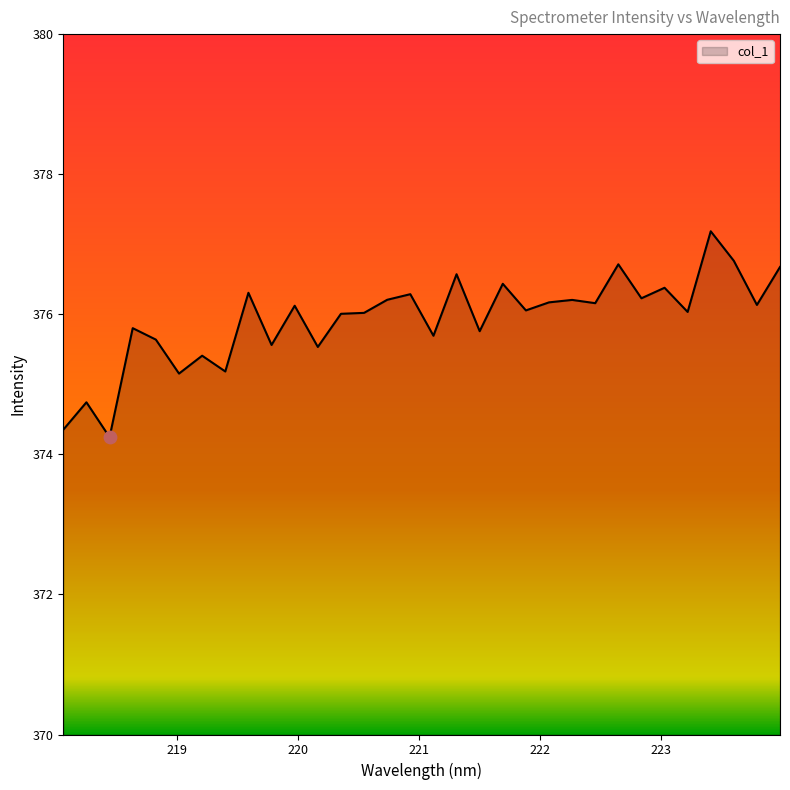

What is the difference between the maximum and minimum values?

2.9